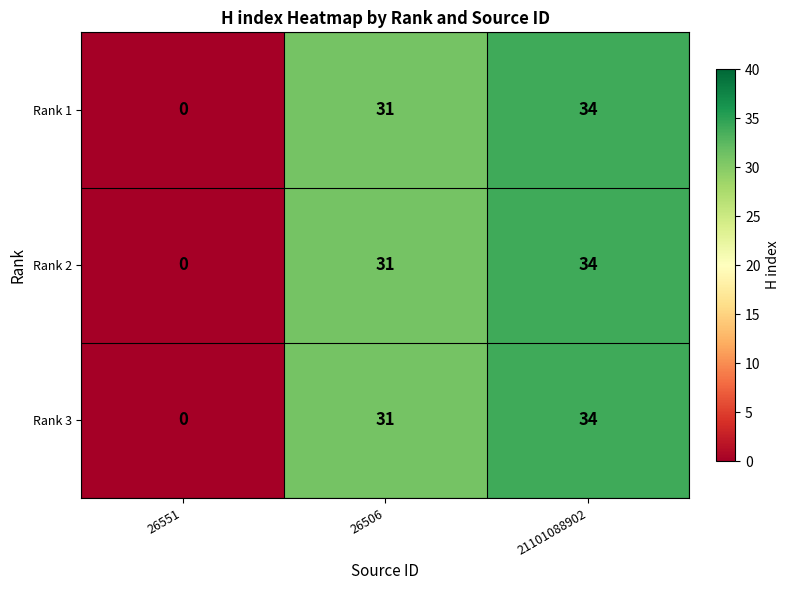

At which category is the sum across all series the highest?

21101088902